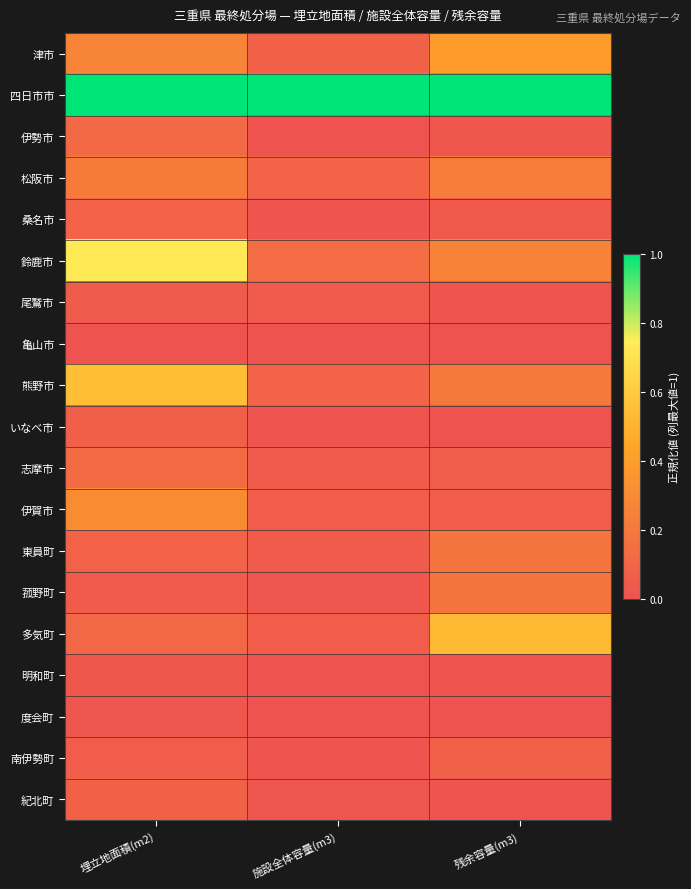

Which has a higher value, 埋立地面積(m2) or 施設全体容量(m3)?

埋立地面積(m2)